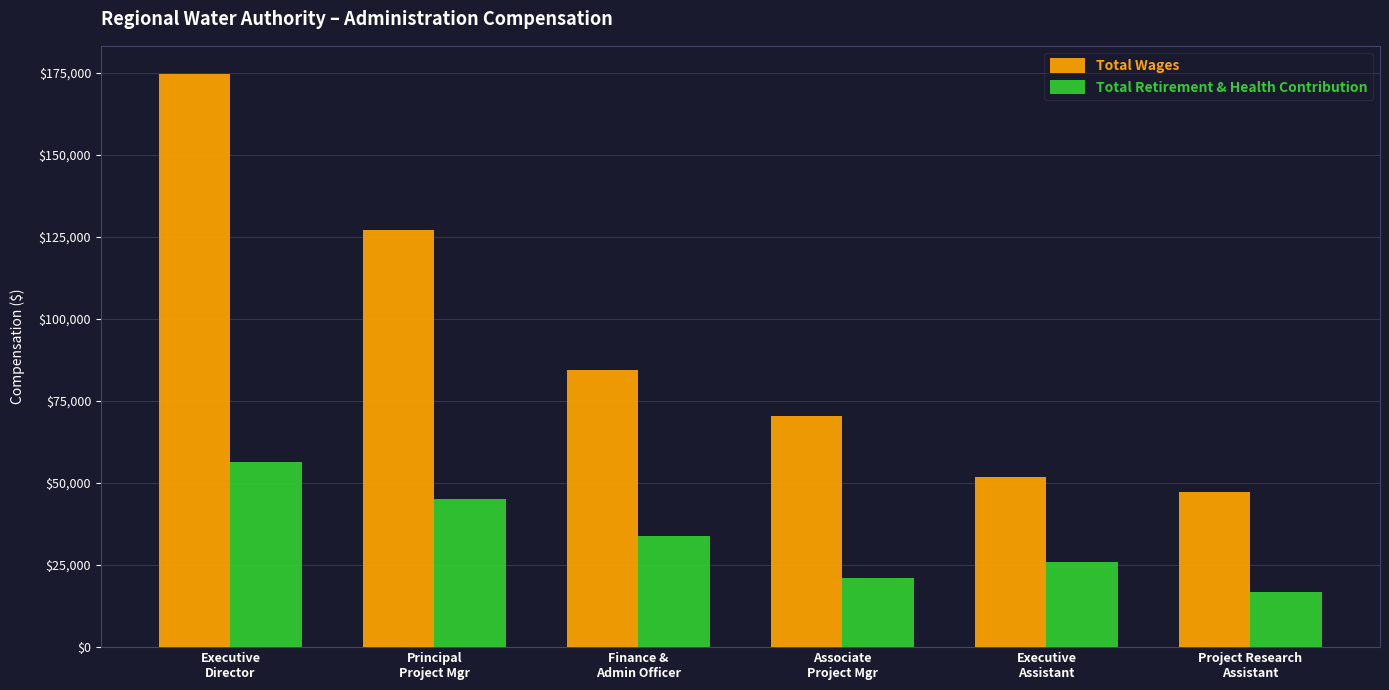

At which label does Total Retirement & Health Contribution reach its minimum?

Project Research
Assistant